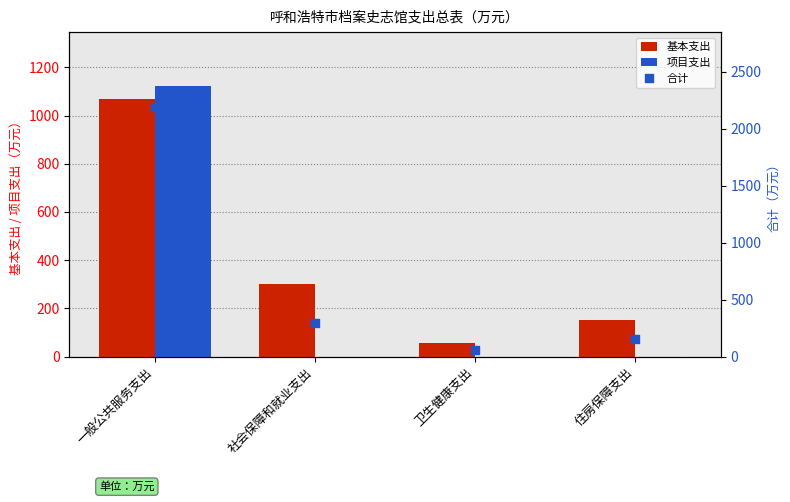

At which category is the sum across all series the highest?

一般公共服务支出